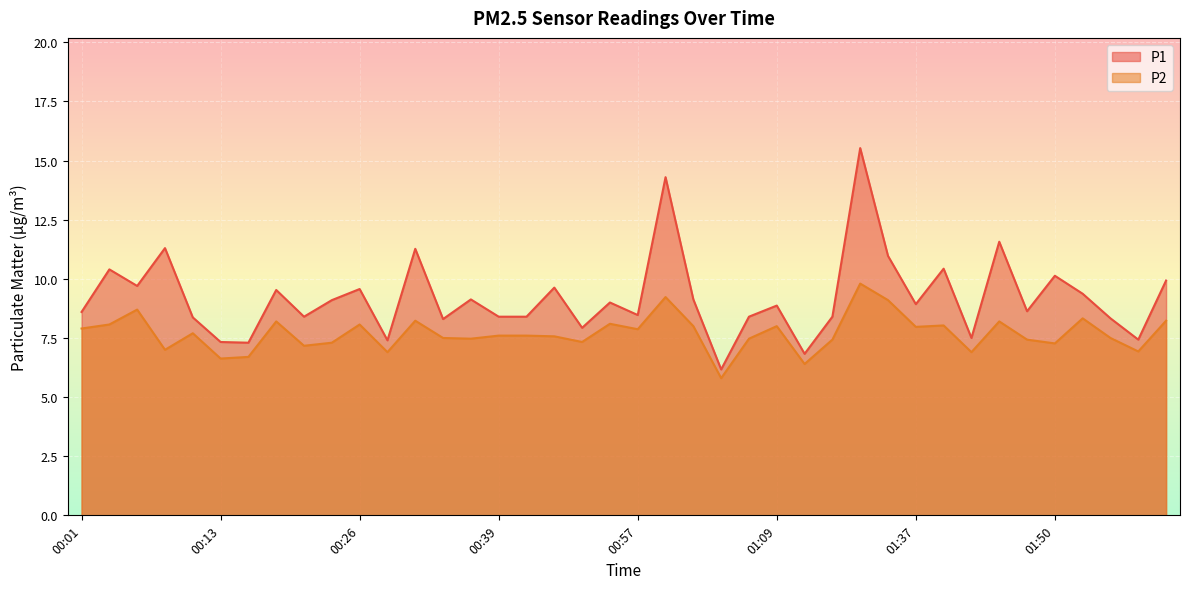

What is the sum of the P2 values at 01:47 and 01:42?

14.3